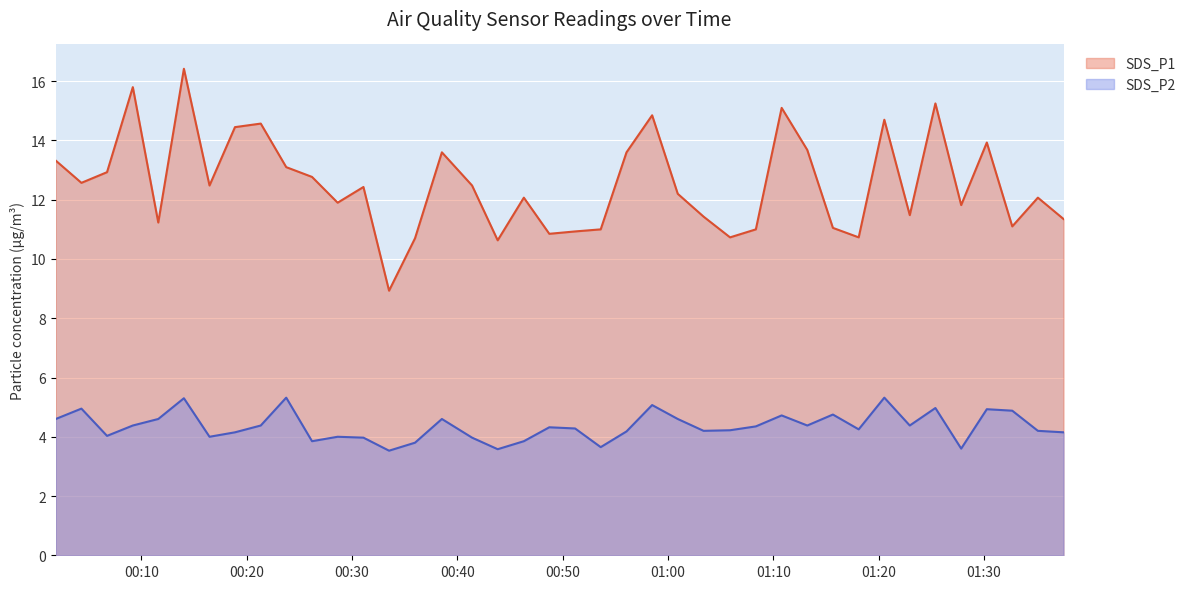

What position from the right is 2023/03/22 01:03:23?

15